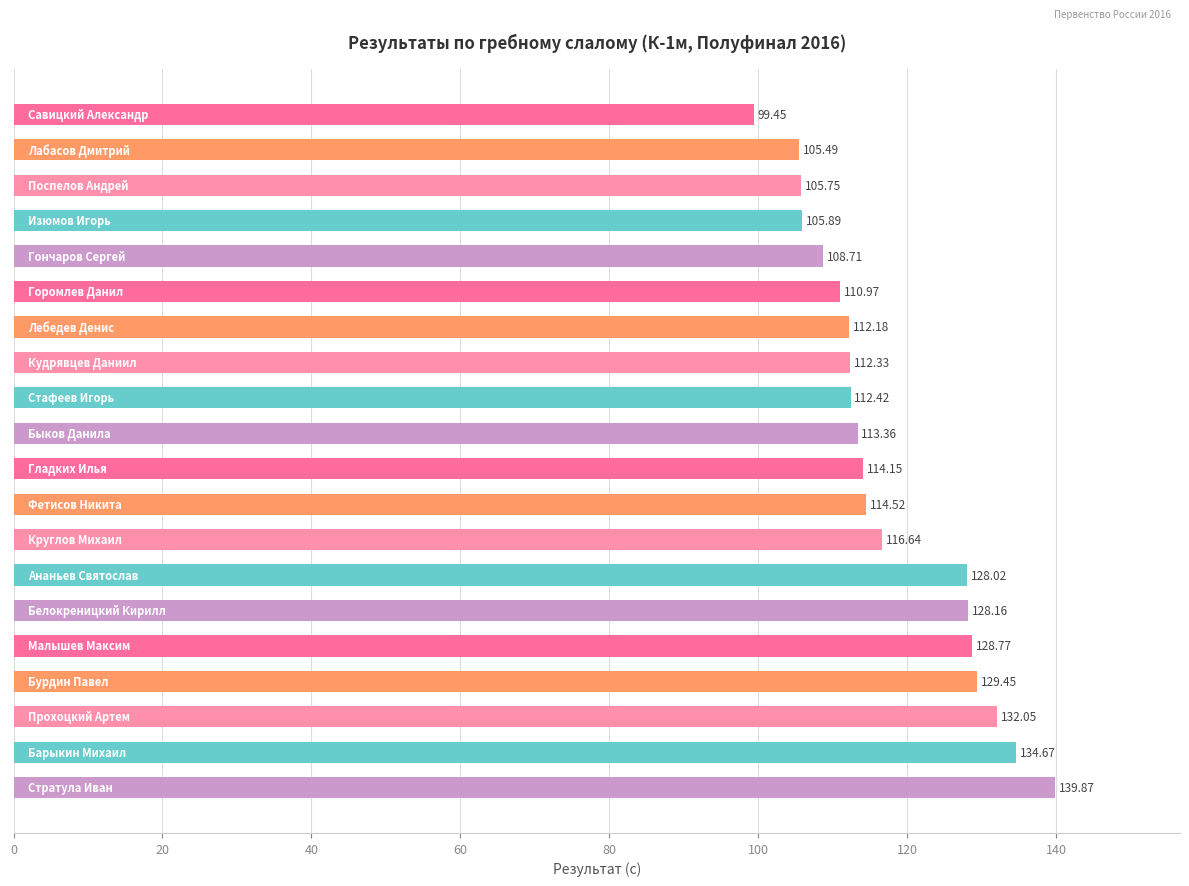

Does the chart contain stacked bars?

No